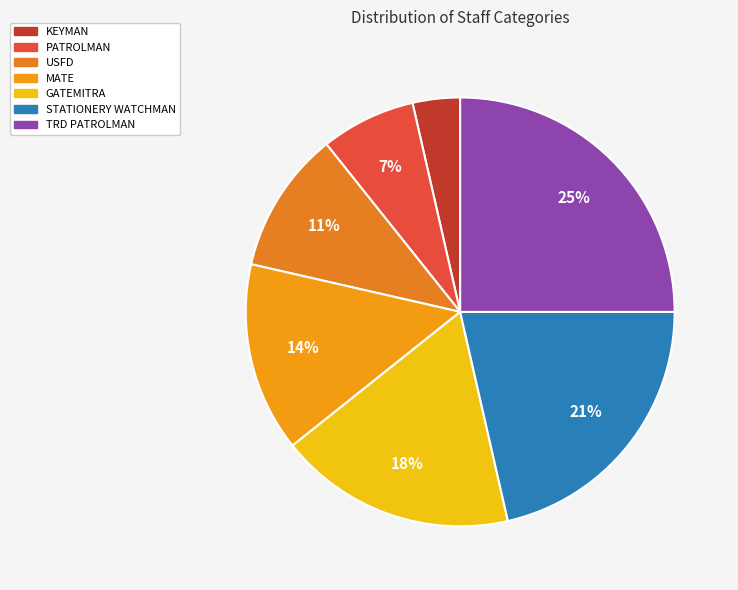

To the nearest percent, what is the difference between the largest and smallest slice percentages?

21%